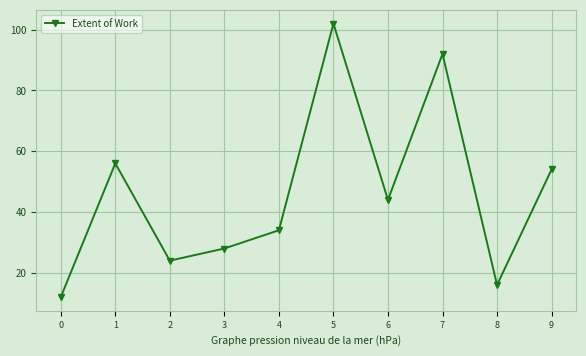

The value at 6 is 10. True or false?

False